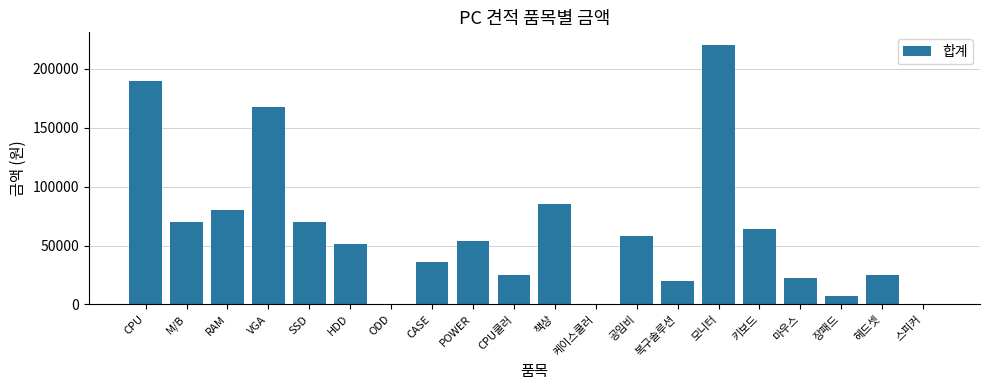

At which label is the value closest to 110000?

책상